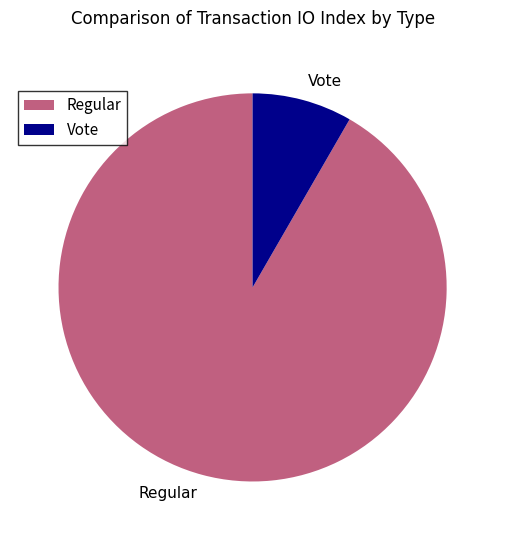

Rank the categories by value from highest to lowest.

Regular, Vote